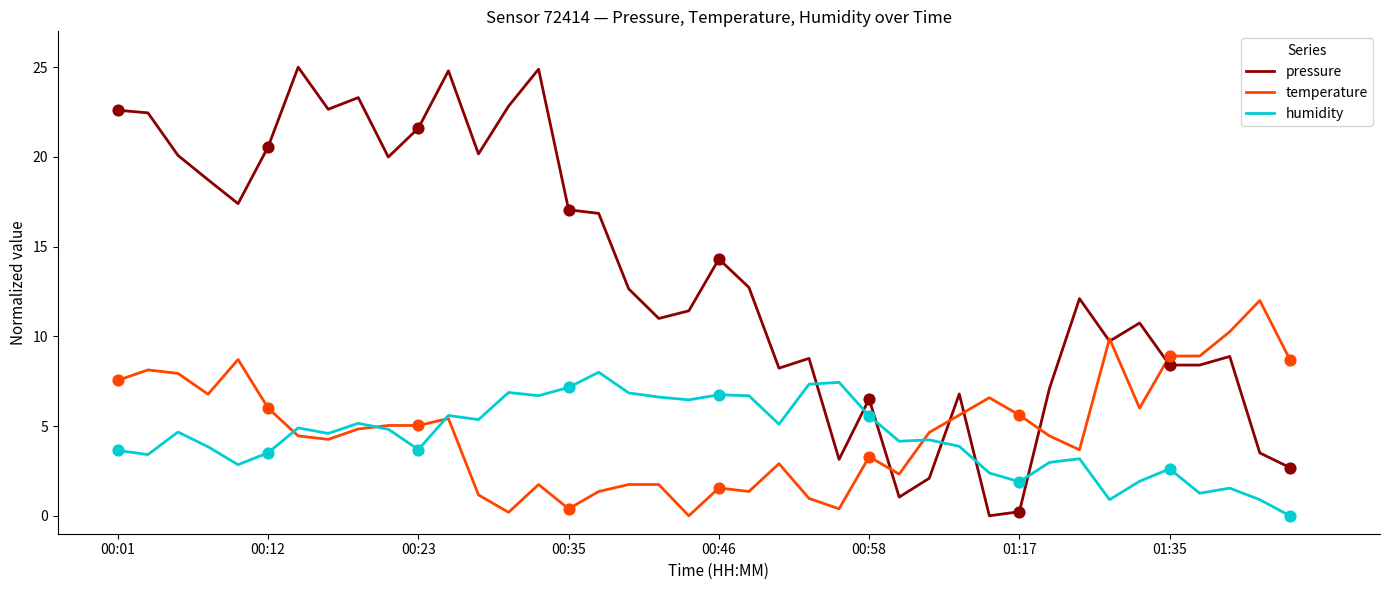

What are all the series names shown in the legend?

pressure, temperature, humidity